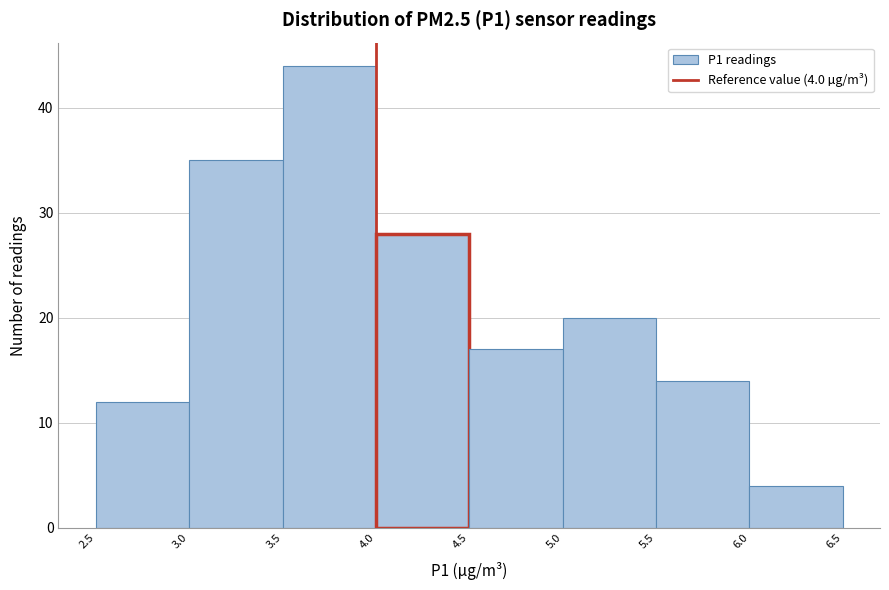

Which range on the x-axis has the tallest bar?

3.5 to 4.0